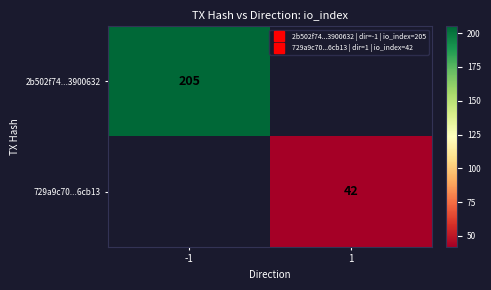

At -1, list the series in order from smallest to largest.

2b502f74...3900632, 729a9c70...6cb13